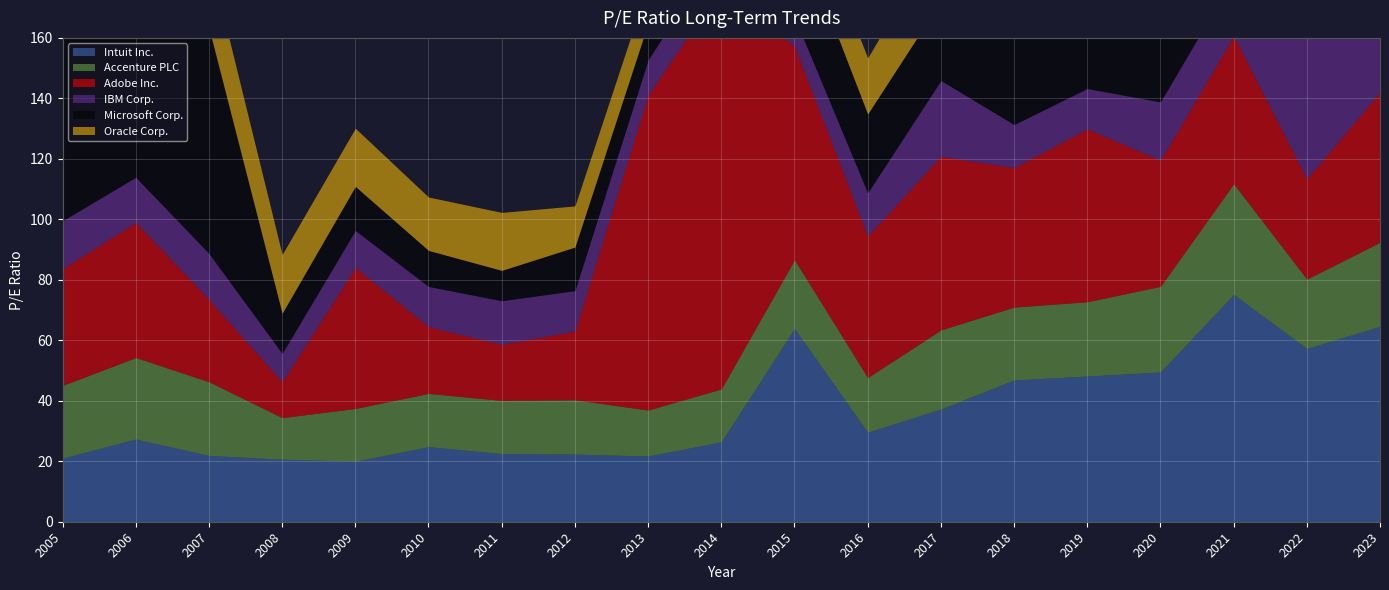

In Adobe Inc., how many points are lower than both neighbors (excluding endpoints)?

6